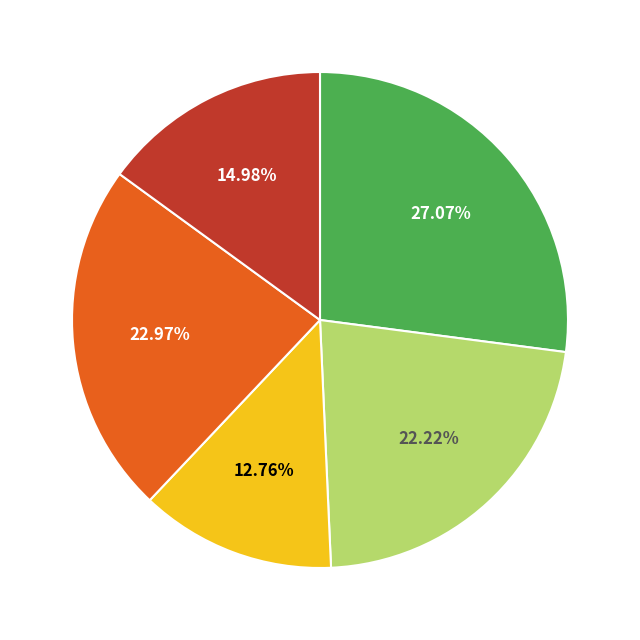

Does any single category account for the majority?

No